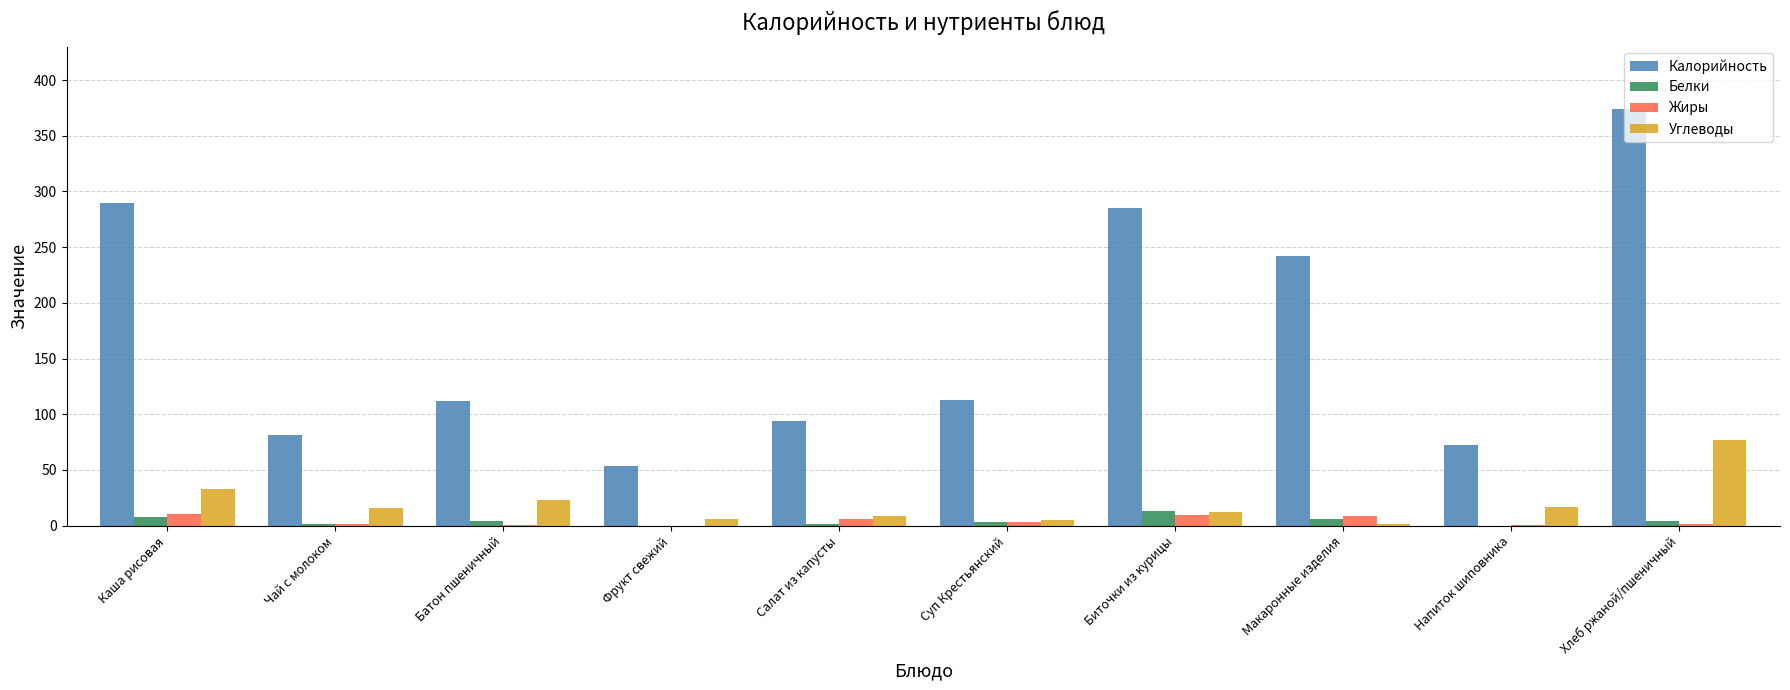

How many groups of bars are there?

10